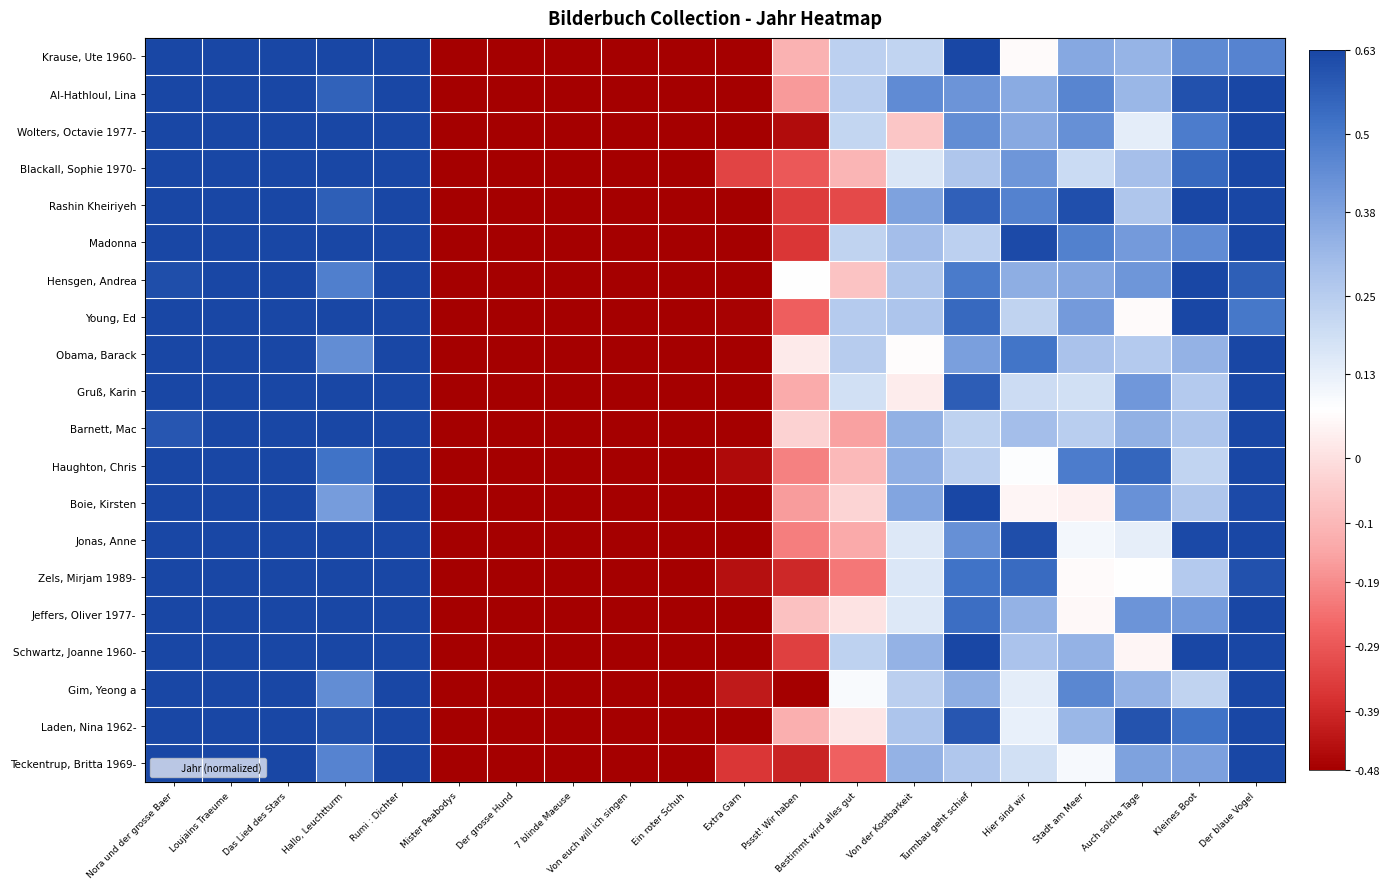

How many data points does each series have?

20